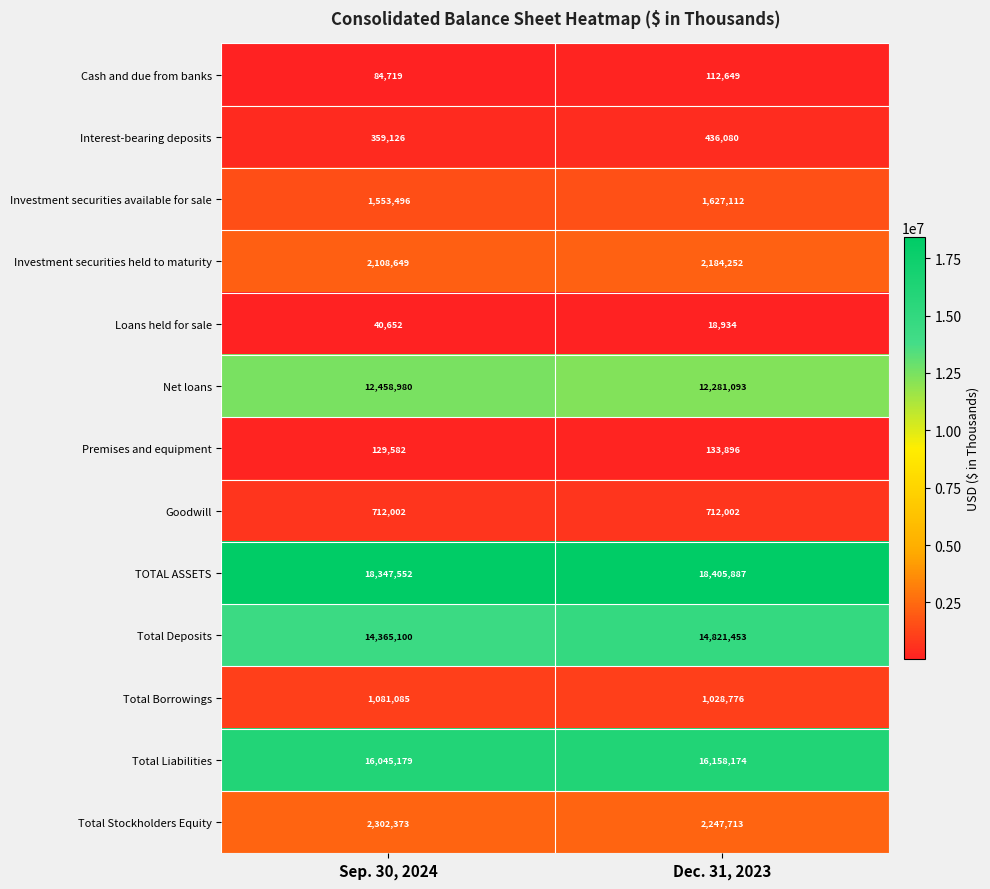

Reading right to left, transcribe all the data shown in this chart.

Cash and due from banks: 112649	84719
Interest-bearing deposits: 436080	359126
Investment securities available for sale: 1627112	1553496
Investment securities held to maturity: 2184252	2108649
Loans held for sale: 18934	40652
Net loans: 12281093	12458980
Premises and equipment: 133896	129582
Goodwill: 712002	712002
TOTAL ASSETS: 18405887	18347552
Total Deposits: 14821453	14365100
Total Borrowings: 1028776	1081085
Total Liabilities: 16158174	16045179
Total Stockholders Equity: 2247713	2302373